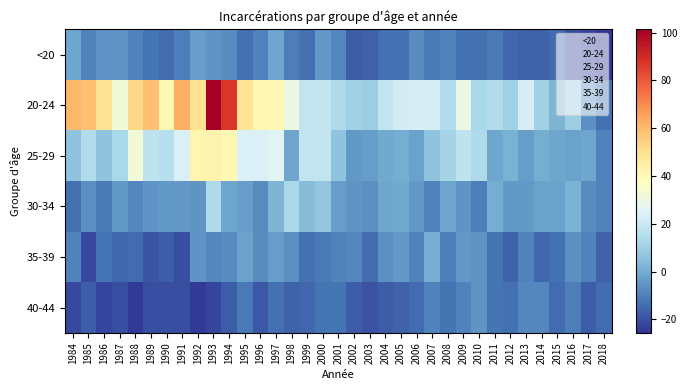

How many series are shown in this chart?

6